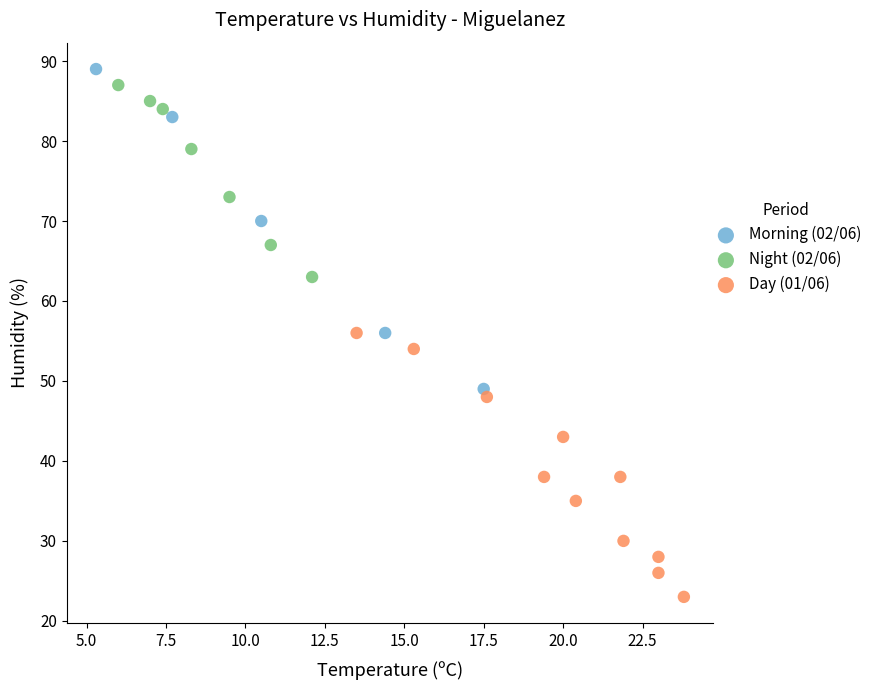

Which series contains the highest Y value?

Morning (02/06)